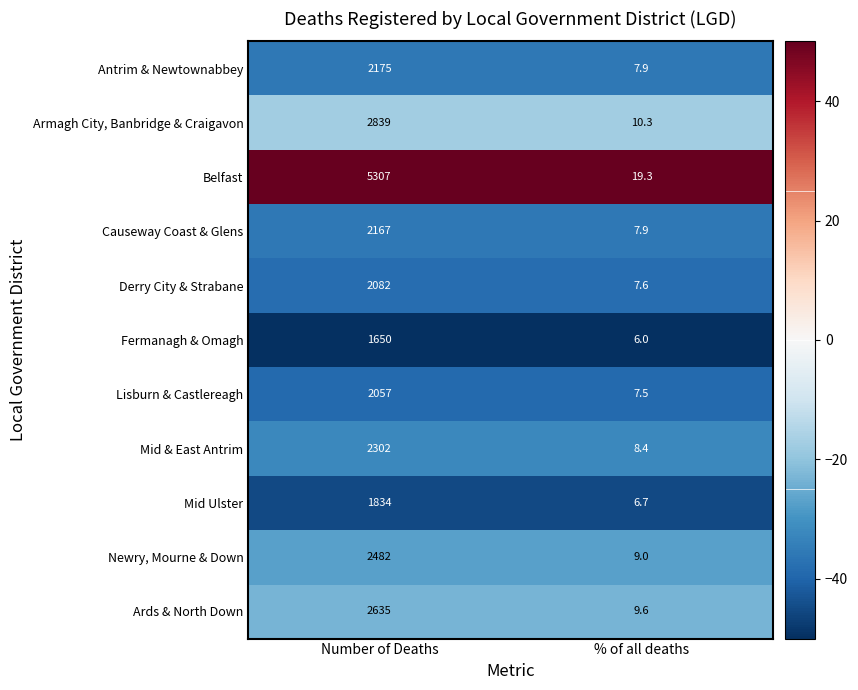

What is the lowest value of the Derry City & Strabane series?

7.6